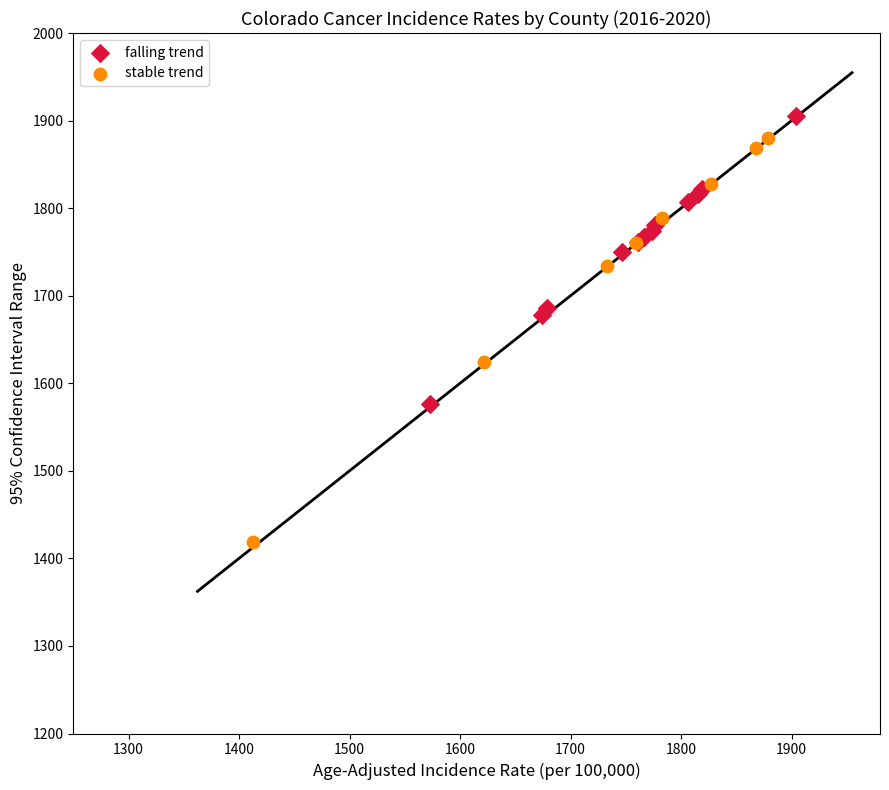

What are all the series names shown in the legend?

falling trend, stable trend